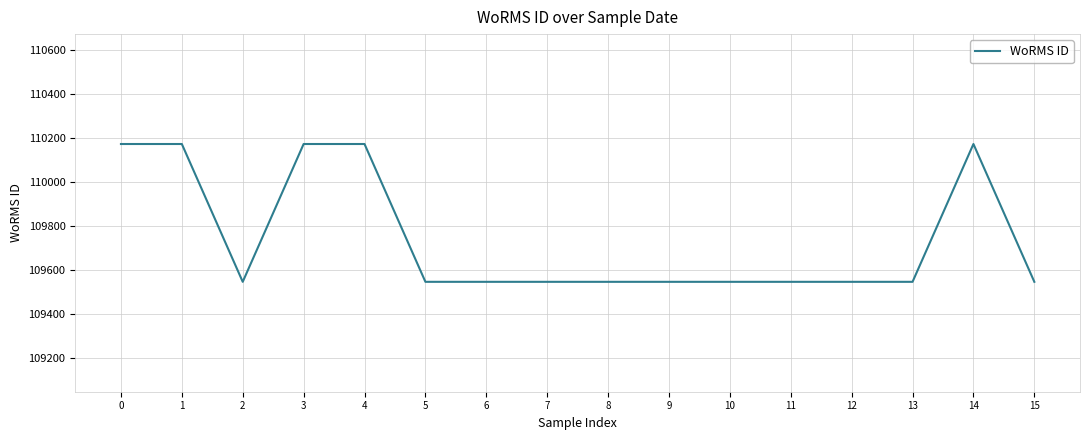

What is the minimum value shown in the chart?

109545